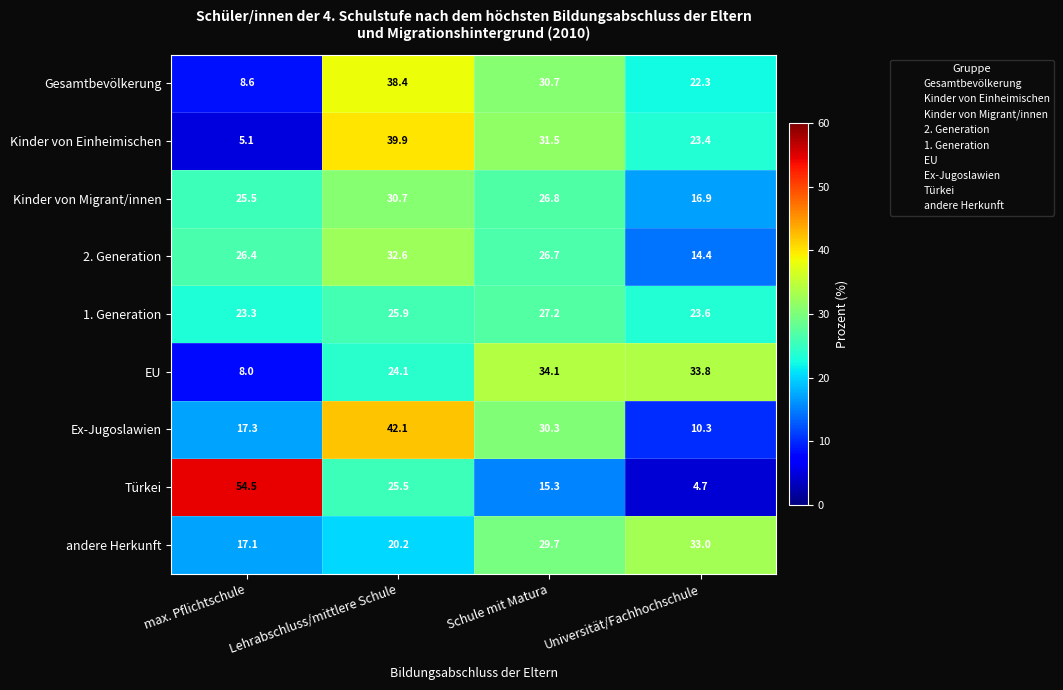

Rank the series at Lehrabschluss/mittlere Schule from lowest to highest value.

andere Herkunft, EU, Türkei, 1. Generation, Kinder von Migrant/innen, 2. Generation, Gesamtbevölkerung, Kinder von Einheimischen, Ex-Jugoslawien